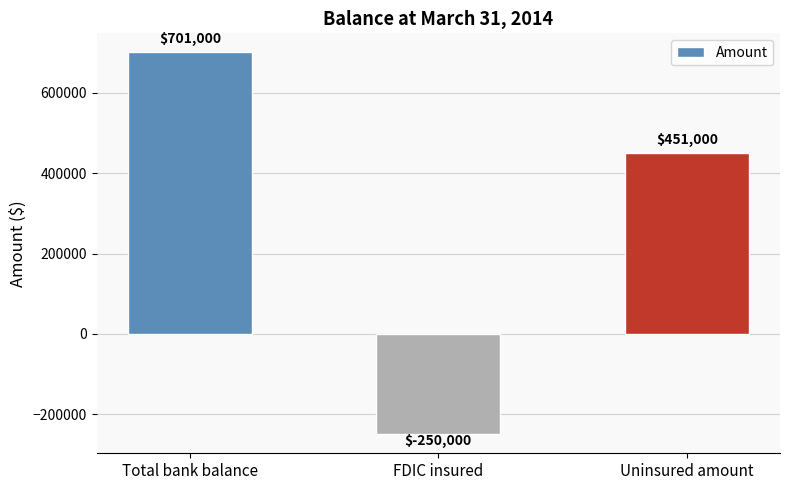

Between FDIC insured and Total bank balance, which is larger?

Total bank balance